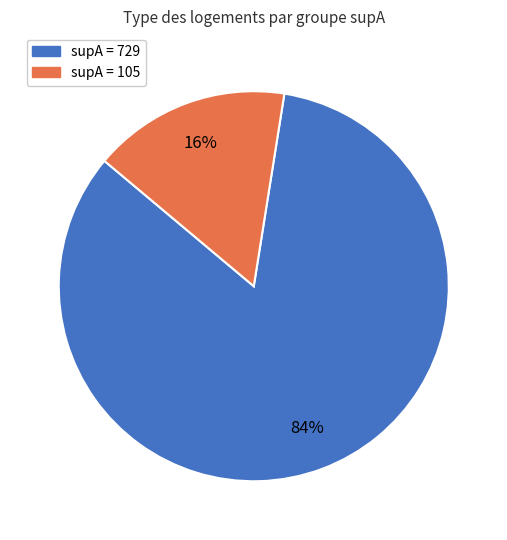

Is there any slice that represents more than half of the pie?

Yes